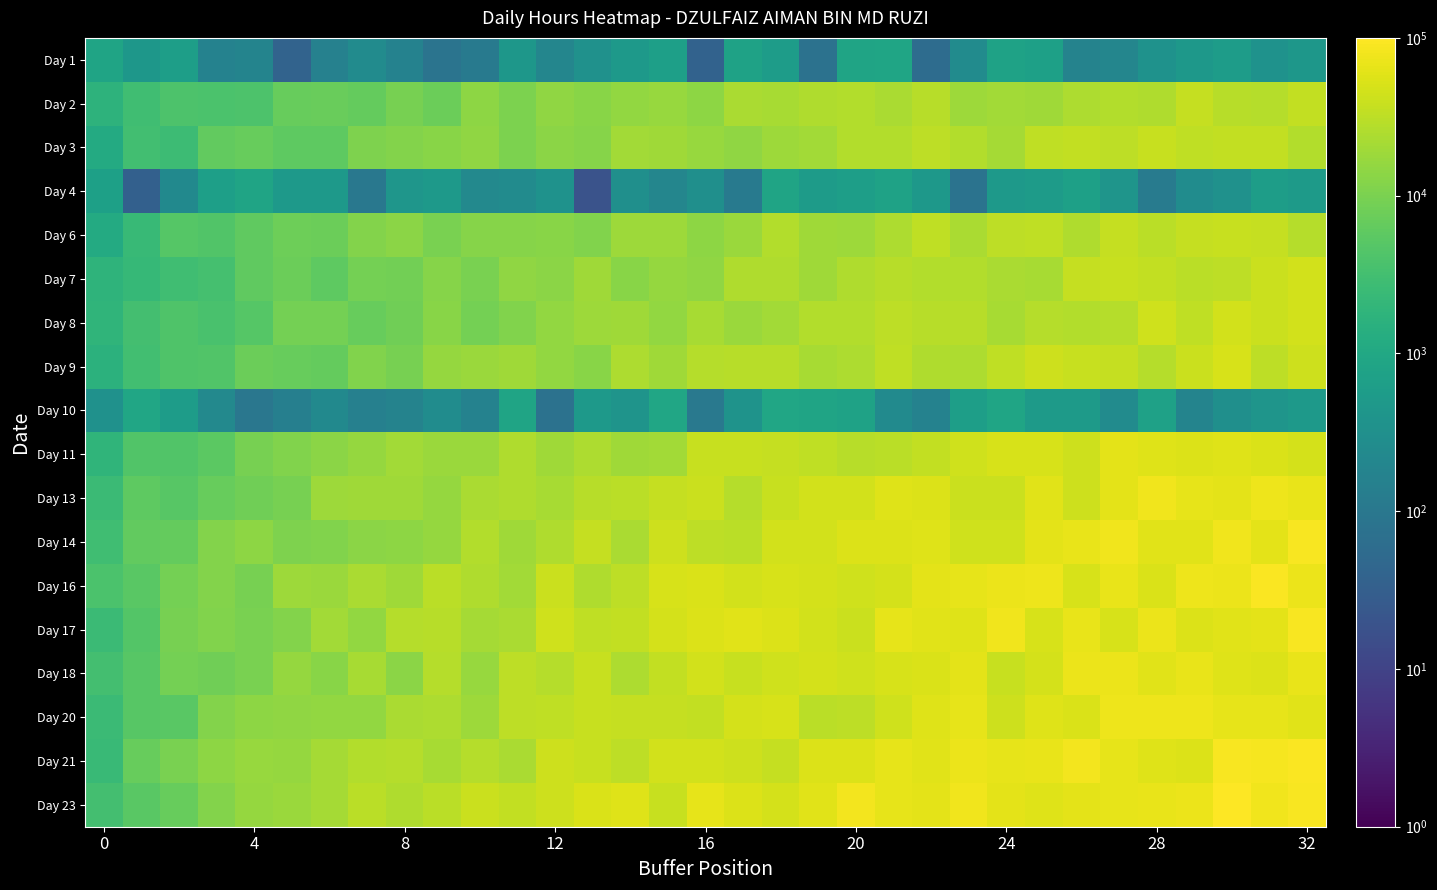

Reading left to right, extract all data points from this chart.

Day 1: 845.6	446.9	629.5	162.5	181.3	38.5	159.3	262.7	166.9	83.6	113.8	434.5	194.6	343.5	474.7	651.0	37.1	753.8	592.1	77.1	823.8	868.3	57.6	261.1	760.2	705.6	174.0	197.4	349.3	456.9	583.0	347.9	436.2
Day 2: 1690.9	2982.5	3946.6	3821.9	4042.2	7027.1	7063.6	6437.7	9297.9	7439.8	14104.0	10538.8	14620.3	12702.6	15504.0	16775.9	14043.1	23477.6	22504.5	25672.0	26363.3	23623.9	29213.2	18308.8	20693.6	19130.6	24446.7	26417.0	25286.2	36283.6	28614.5	28058.1	34156.4
Day 3: 1151.5	3034.2	2732.6	6163.5	6829.8	5711.3	5677.4	10909.3	11549.0	12937.6	14505.9	10106.5	13430.6	12141.3	20555.7	19309.4	17144.2	14896.2	18868.0	20034.7	26718.2	26612.9	31651.9	26338.9	21521.4	32695.8	34795.6	32335.2	37538.9	33265.8	34961.3	34044.2	26244.3
Day 4: 704.8	34.6	238.0	672.7	844.1	482.5	501.8	101.1	421.9	502.2	228.6	253.9	355.8	18.9	303.7	199.4	308.8	112.9	839.7	559.7	640.4	744.2	470.0	82.0	506.5	553.4	702.9	407.0	120.3	267.6	342.4	609.1	538.2
Day 6: 1146.4	2345.8	4699.6	4314.8	6007.6	7913.9	7500.1	11909.8	13280.8	9795.9	12603.1	12096.5	12934.4	11529.2	18202.2	18222.5	14111.4	17708.9	26810.1	19109.6	18699.7	24719.1	33563.8	22909.5	31132.6	33936.4	25653.2	35881.3	30081.7	36469.7	37697.7	36788.4	28001.9
Day 7: 1746.8	2271.2	2951.7	3424.0	6134.1	7643.4	5678.3	9154.8	8509.0	12251.8	9945.8	14992.5	13553.9	19729.2	13086.3	16115.4	14520.5	25090.6	25860.1	18955.9	25500.9	28994.3	26291.7	27011.6	23350.5	21708.9	36916.4	38326.3	34547.7	29888.2	31082.2	40045.7	45017.7
Day 8: 1893.0	3139.8	4167.8	3746.9	4897.3	9041.9	8988.6	6773.9	8182.1	13073.5	9180.0	11317.9	15811.2	18415.5	19277.0	15705.1	22513.0	17792.7	19941.4	26891.8	26785.9	31122.9	29425.8	29184.7	22071.9	27931.8	27055.5	27629.9	43388.0	32706.9	44592.6	40184.0	45198.3
Day 9: 1662.0	3037.8	4129.7	4406.7	7523.3	6845.1	6521.6	11276.1	9365.1	16258.4	17945.8	19169.5	15300.7	12652.0	23986.4	19451.0	27611.2	29162.7	29156.5	22184.0	24719.1	33649.6	25848.6	24277.7	32601.9	41348.1	38017.4	36743.2	27682.3	40354.9	50460.1	31549.4	41939.7
Day 10: 335.8	930.2	571.2	223.7	96.0	144.1	231.9	151.5	175.9	268.8	163.5	845.6	75.7	494.6	387.0	926.3	105.6	375.2	914.2	816.1	770.5	243.2	161.1	630.5	876.4	525.0	539.0	264.0	725.6	176.4	305.2	401.2	478.7
Day 11: 1900.2	4304.6	4302.3	5442.5	9335.8	11146.8	13638.6	16260.1	20614.4	17927.7	17403.7	24943.4	19758.5	23724.8	19681.5	20070.9	38047.9	37849.0	37123.1	33027.0	29468.6	30461.8	34082.2	43042.8	49130.4	49593.0	40761.5	61966.3	57592.4	53816.4	57443.6	52873.2	48602.5
Day 13: 2550.0	5640.2	4944.8	6981.7	8123.4	9604.6	18625.5	19576.5	19235.4	16411.9	23605.6	25407.4	22438.8	28814.2	30143.8	36568.5	39226.4	27908.3	37427.2	45779.7	44742.8	56752.1	53496.4	40637.0	39368.0	59836.2	40963.5	62364.9	77625.4	66374.7	61191.4	73505.1	68031.5
Day 14: 2878.1	6201.1	6525.0	11624.0	13931.1	10878.0	11426.7	13315.0	13941.4	16428.1	26426.9	19246.1	24971.6	36347.1	23001.4	40792.6	31651.9	29694.8	45415.8	46027.1	54974.6	53542.3	57952.0	44439.9	42925.8	63648.0	68002.2	77050.5	58400.2	58838.6	76752.1	61445.8	88136.9
Day 16: 3840.9	5296.3	9092.4	11842.8	9633.6	18642.2	17441.1	23627.1	19738.9	30312.8	25083.5	20658.6	39300.3	25648.9	32412.1	49181.0	52205.5	45381.0	49462.4	46716.3	44302.9	47506.0	61046.3	66426.8	70569.4	73281.6	48908.7	66949.5	51083.4	74053.2	71680.8	94490.1	71959.5
Day 17: 2537.1	4529.6	9526.8	11464.4	10022.3	11741.7	20300.9	15309.5	27509.9	28686.5	20965.2	22878.8	42556.4	32738.1	34939.6	47923.0	54311.3	58497.7	55022.3	46502.3	39531.9	64347.1	59662.9	57380.2	77842.5	49878.2	67225.8	49473.3	71102.8	54986.6	59702.7	61546.2	89719.3
Day 18: 3182.5	5095.8	8855.4	8336.1	9666.4	16085.6	12722.8	22149.3	13730.0	27551.0	17110.6	31671.7	28192.4	38628.9	23735.9	35068.7	46202.1	38659.2	43332.5	47257.4	43160.1	50005.2	50985.1	62791.4	38319.6	47571.7	72212.9	72728.1	59386.0	67636.5	56464.2	54664.7	67818.6
Day 20: 2541.7	5121.9	5202.0	11635.5	14399.7	14811.7	15659.9	15427.5	23181.3	23992.4	18893.4	32134.8	33262.3	38044.6	36389.9	36462.7	34452.5	48269.2	49285.7	30903.3	31918.7	43220.5	57858.3	65730.9	41844.6	58149.9	53048.5	75919.1	73897.4	76272.4	64262.0	64128.3	60200.1
Day 21: 2419.3	7032.1	9789.6	13927.5	17117.2	16181.0	21059.3	26104.3	27919.7	21677.5	27191.9	23710.6	41950.5	37699.2	31741.1	44547.4	45897.2	41474.2	36720.5	55453.1	53392.8	64245.6	58393.4	72882.1	64591.6	67494.1	82859.9	66001.5	56604.1	53798.1	89336.9	85720.5	92514.3
Day 23: 3247.9	5368.3	6952.0	11608.8	16541.4	17432.5	20770.6	30469.6	24965.0	30663.7	39027.3	34041.0	42110.9	51350.1	57292.2	37886.9	64063.3	53695.3	48640.7	58368.9	80860.2	65430.4	61609.1	77338.5	62926.5	57772.1	62524.6	64770.3	68292.0	69919.8	100000.0	76987.8	89008.5